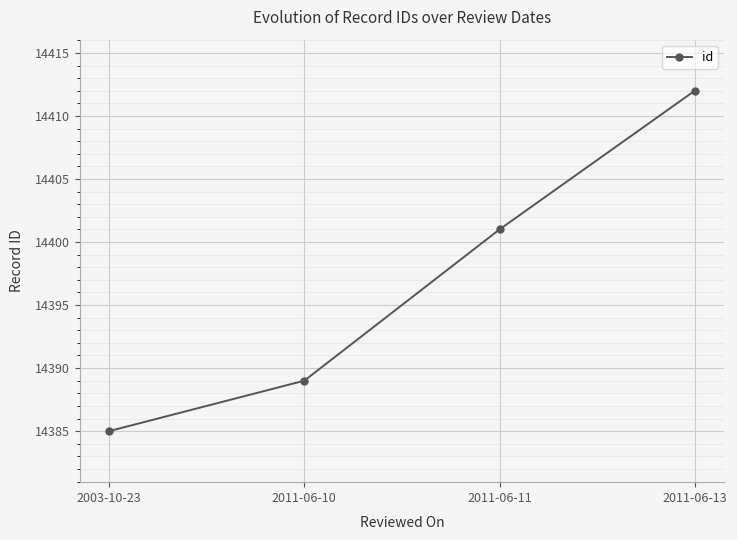

Is it true that the value at 2003-10-23 is 6180?

False